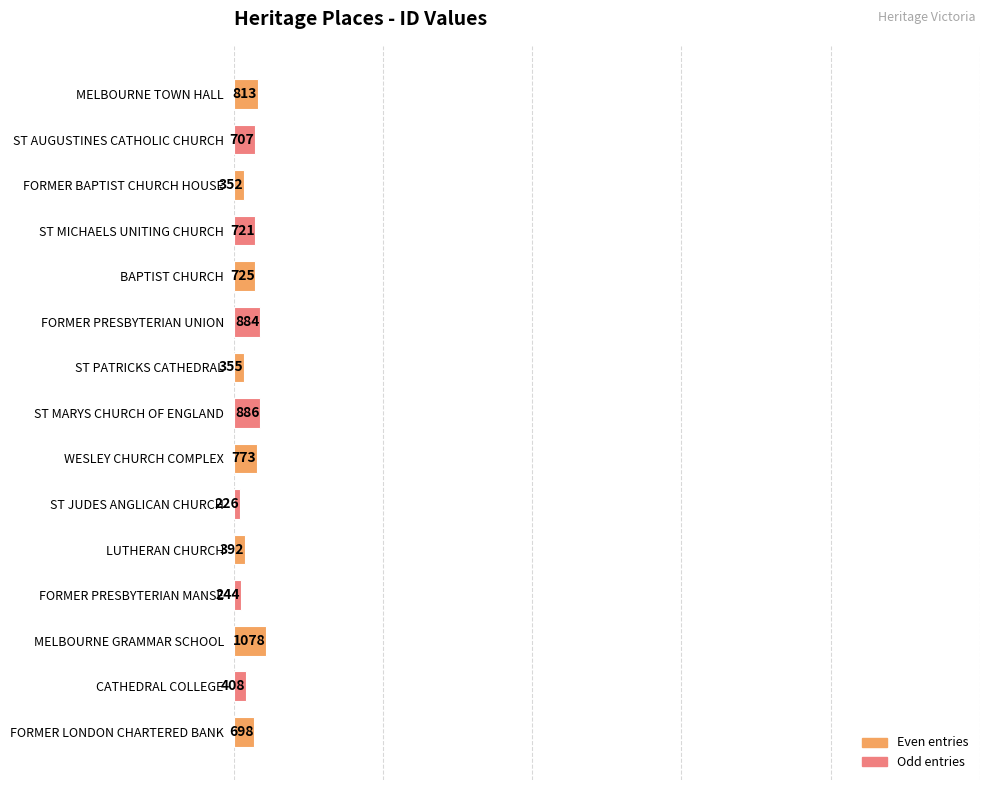

Approximately how many times larger is the value at ST PATRICKS CATHEDRAL compared to WESLEY CHURCH COMPLEX?

0.5